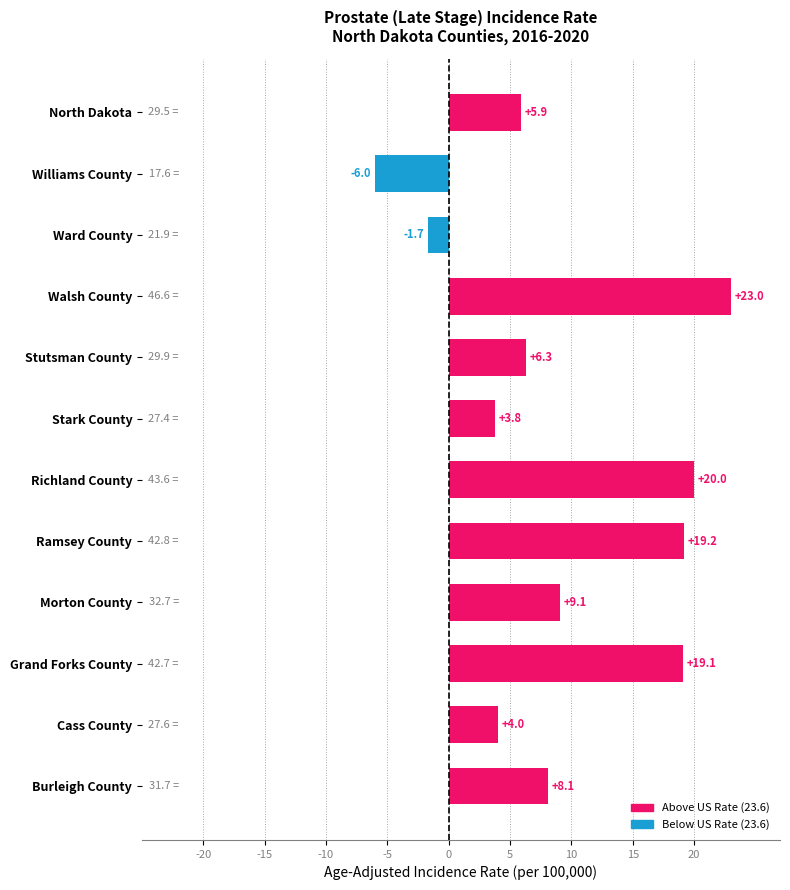

What is the value of the 3rd bar from the top?

-1.7